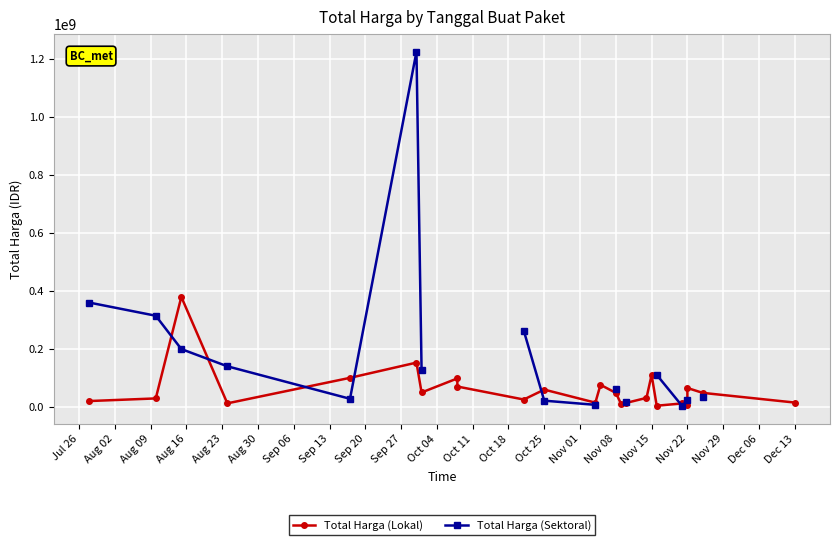

What is the difference between the highest and lowest values at Sep 27?

236918150.0